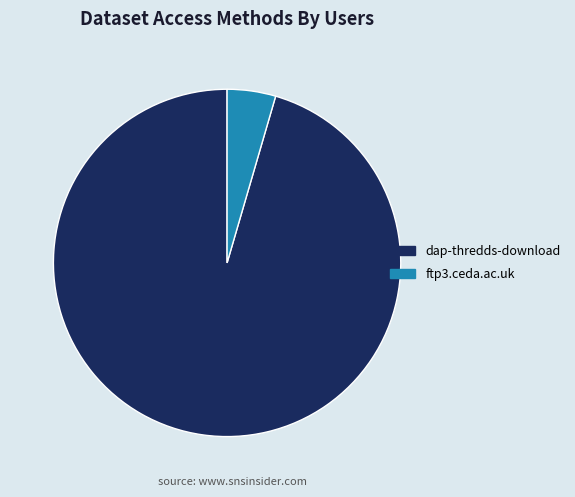

Is dap-thredds-download the majority of the pie?

Yes